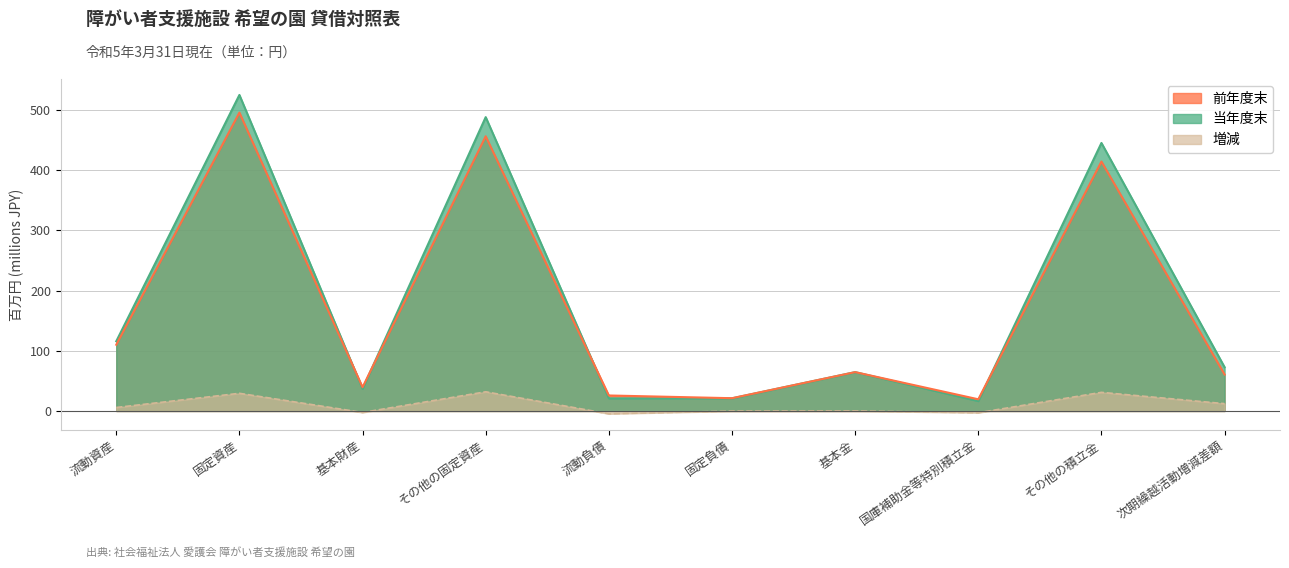

At which label does 当年度末 first exceed 72?

流動資産